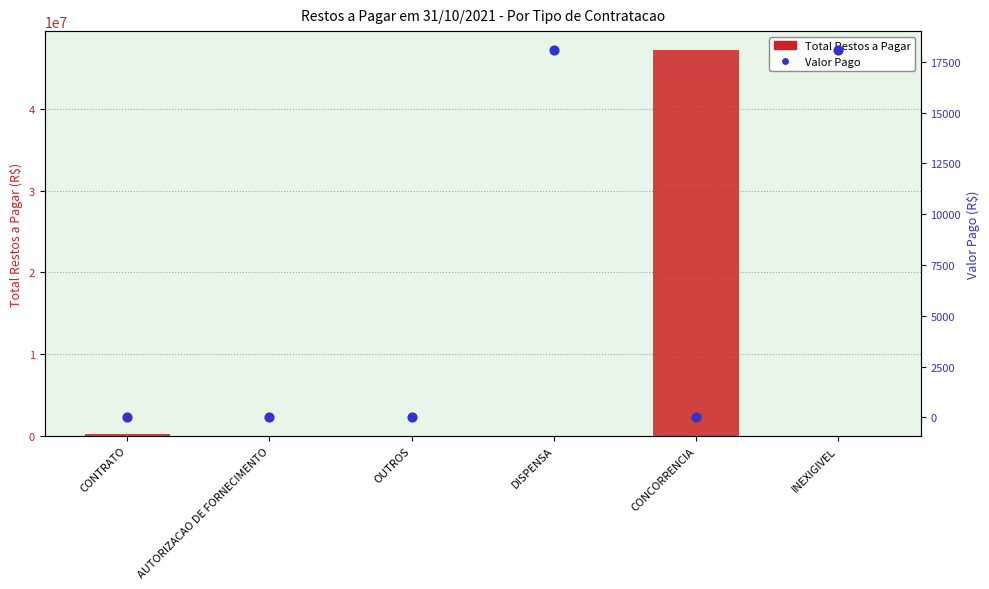

Which series reaches the minimum Y coordinate?

Valor Pago